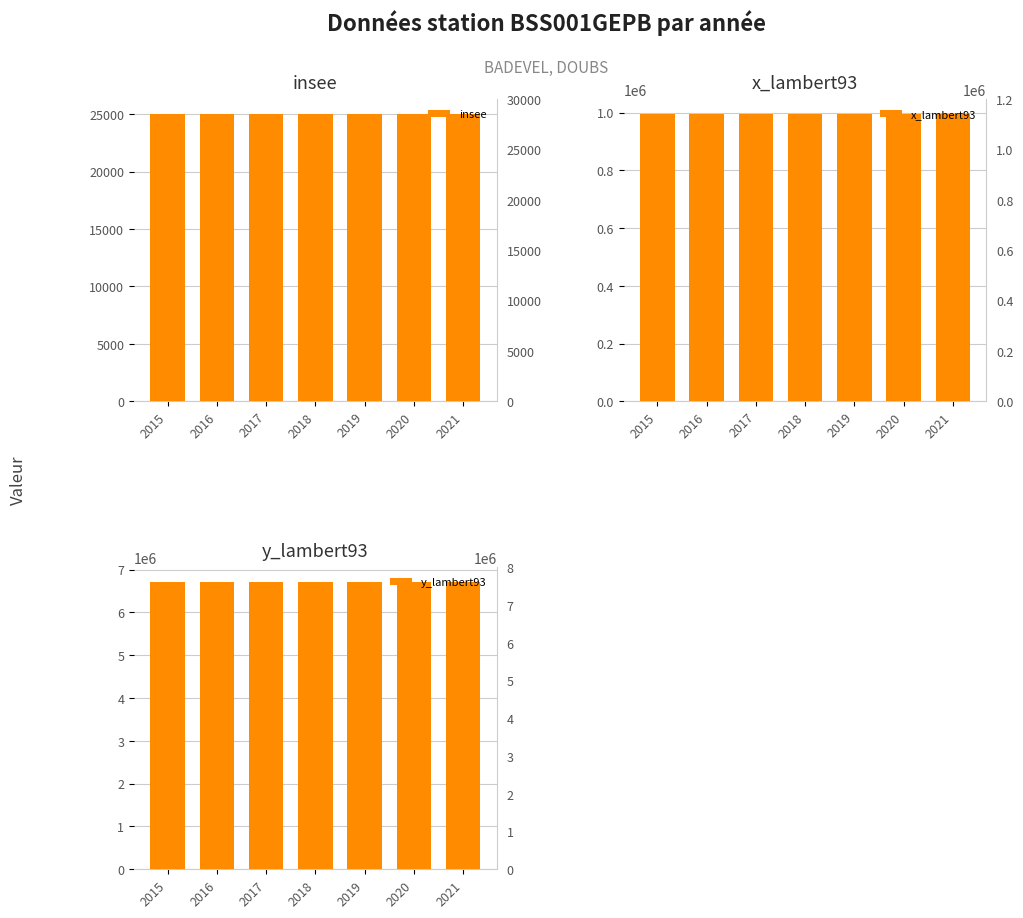

What is the minimum value for insee?

25040